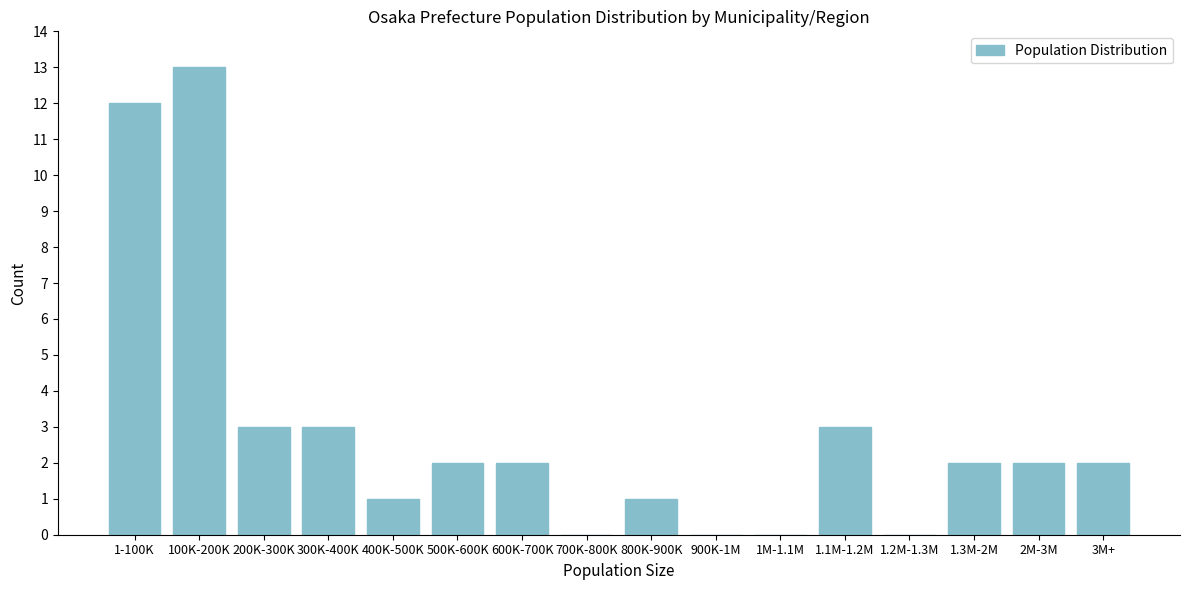

Reading left to right, what are all the values shown in this chart?

1-100K=12	100K-200K=13	200K-300K=3	300K-400K=3	400K-500K=1	500K-600K=2	600K-700K=2	700K-800K=0	800K-900K=1	900K-1M=0	1M-1.1M=0	1.1M-1.2M=3	1.2M-1.3M=0	1.3M-2M=2	2M-3M=2	3M+=2